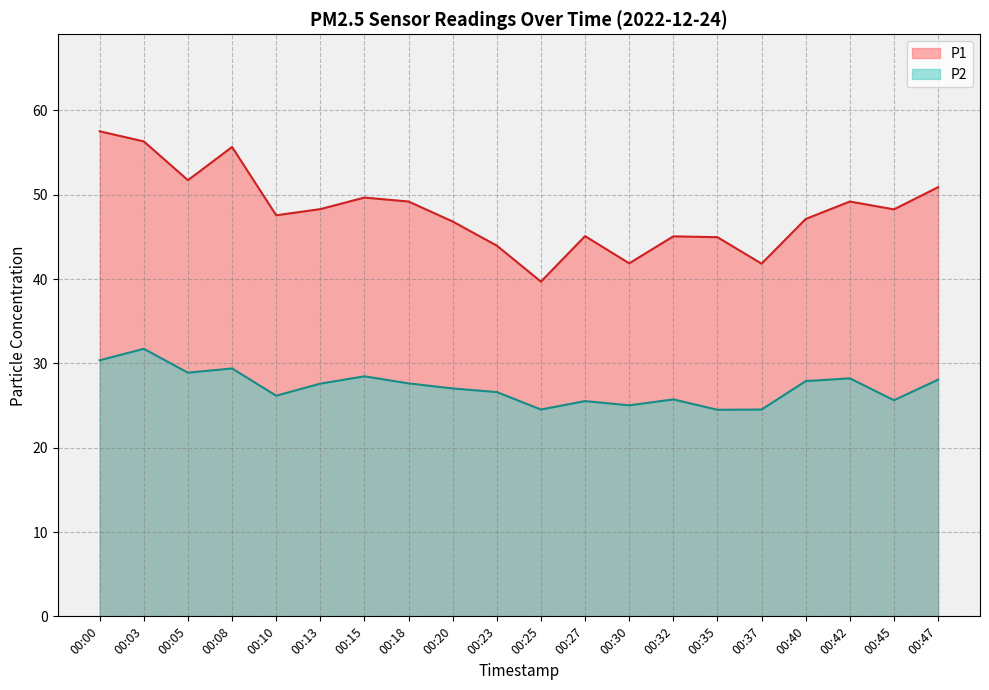

Between 00:23 and 00:35, which series saw the biggest shift?

P2